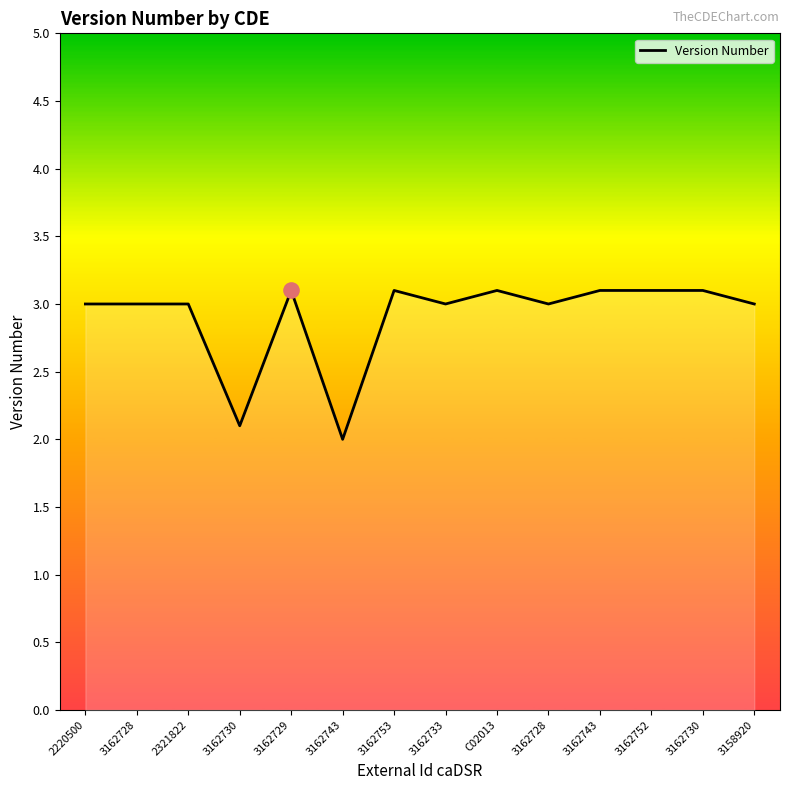

Does the chart have visible grid lines?

No